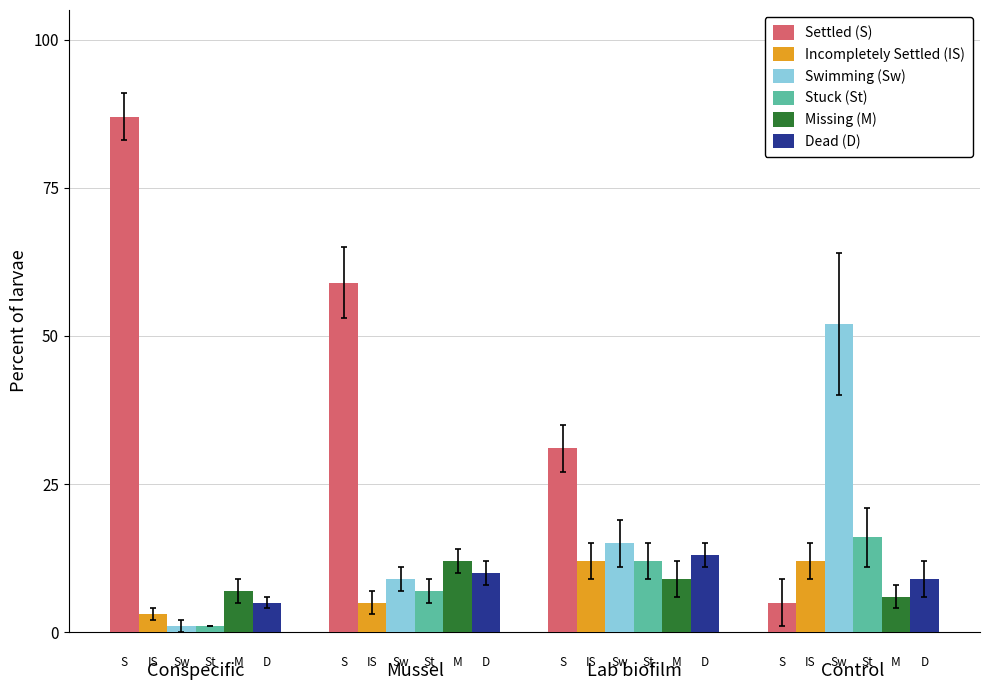

What is the total value across all series at Lab biofilm?

92